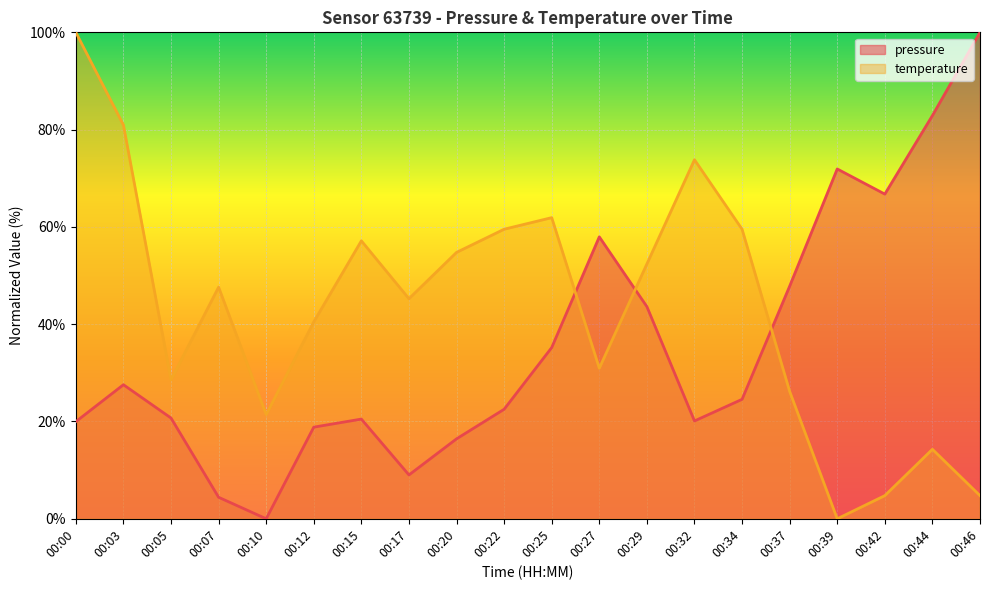

List the series in order of their overall mean, lowest first.

pressure, temperature